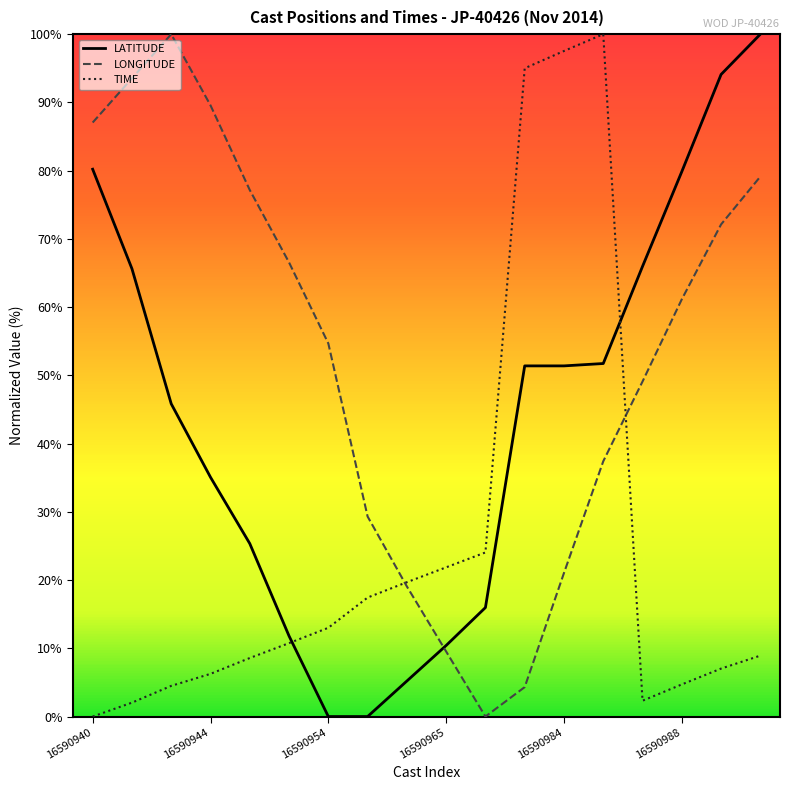

At how many categories does at least one series exceed 32?

14